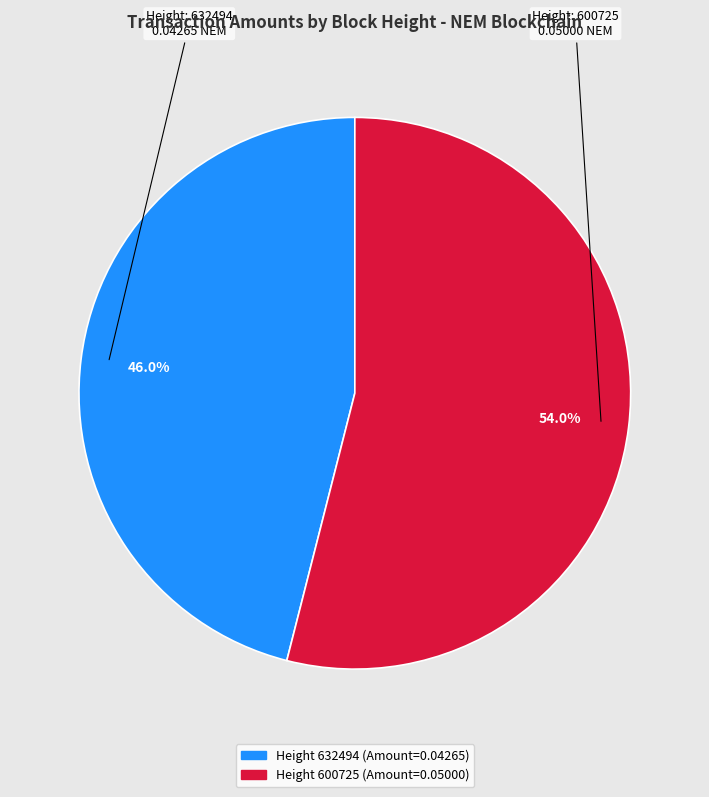

Does any single category account for the majority?

Yes